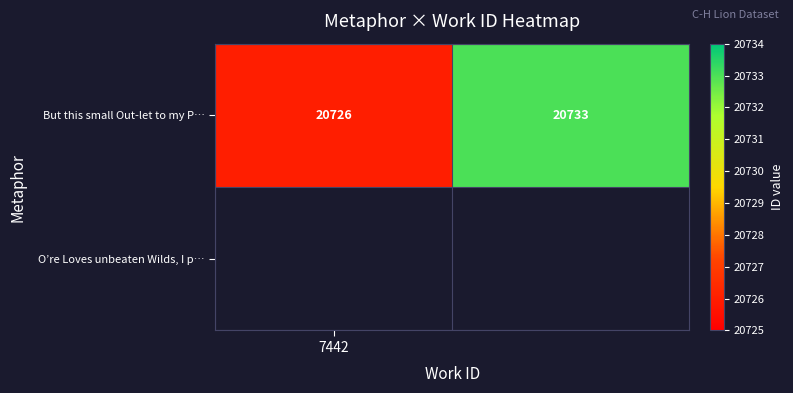

What value does the data have at 7442?

20726